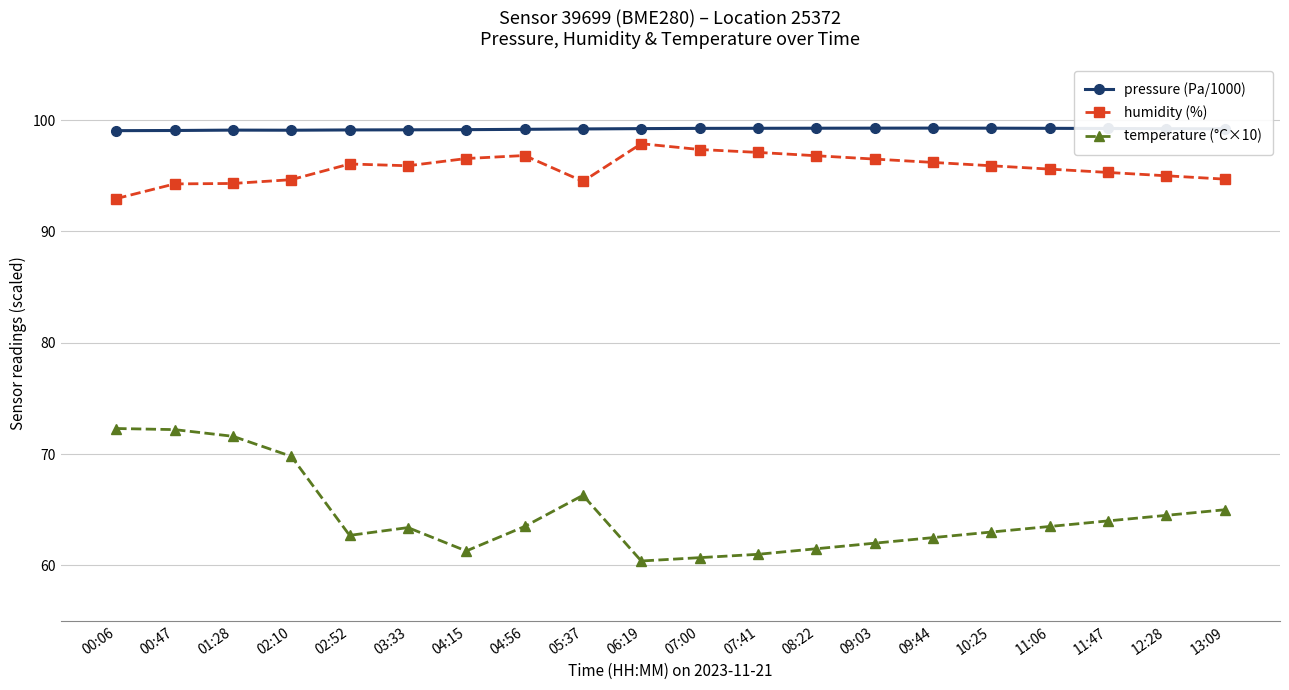

What are all the series names shown in the legend?

pressure (Pa/1000), humidity (%), temperature (°C×10)